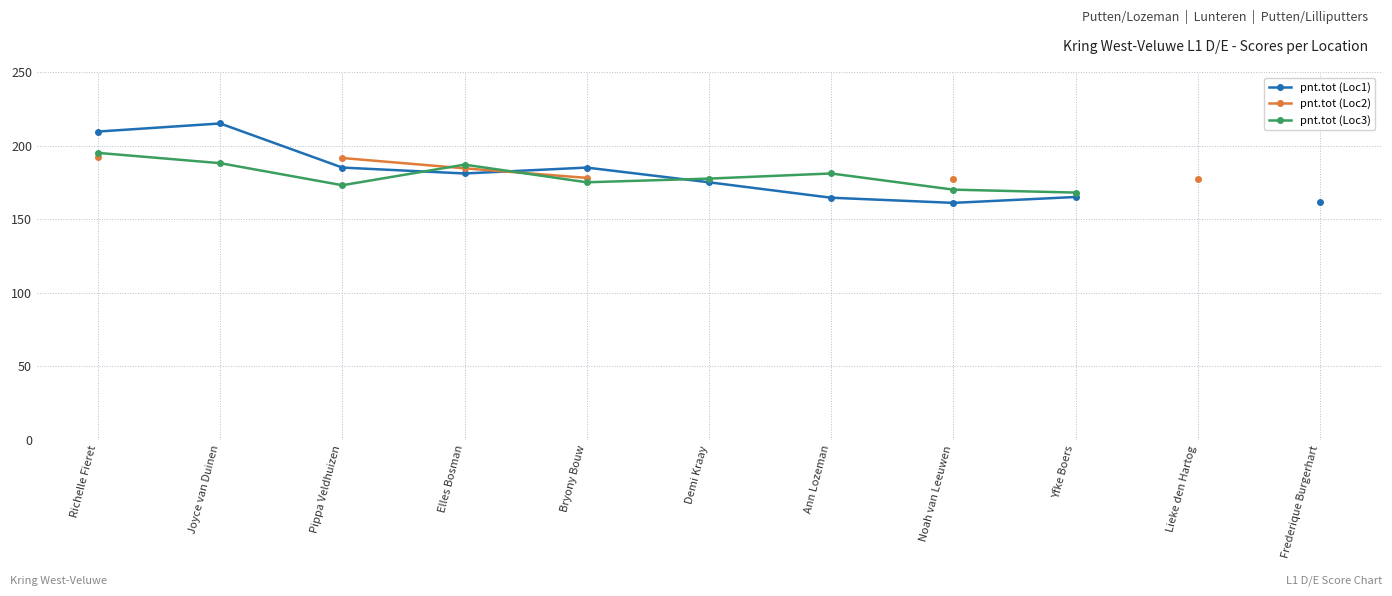

True or false: pnt.tot (Loc2) has more than 1 points higher than both neighbors.

False